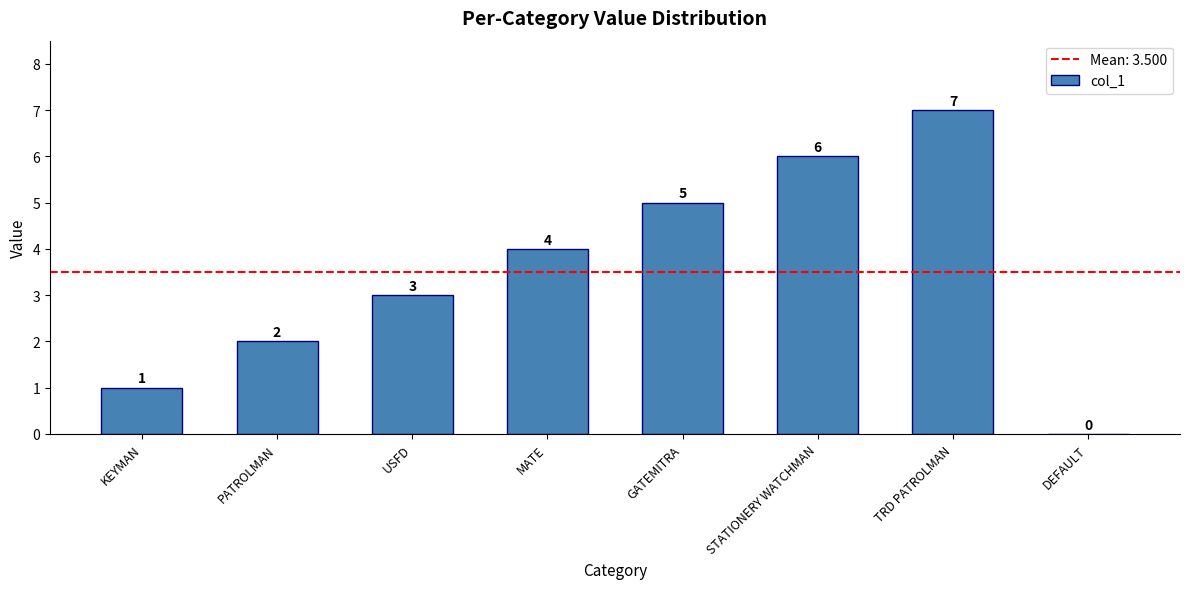

What is the sum of the values at DEFAULT and USFD?

3